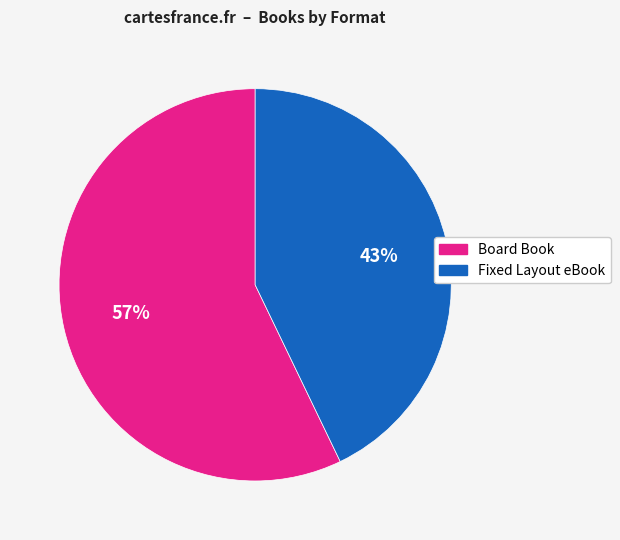

True or false: Fixed Layout eBook accounts for 43% of the total.

True